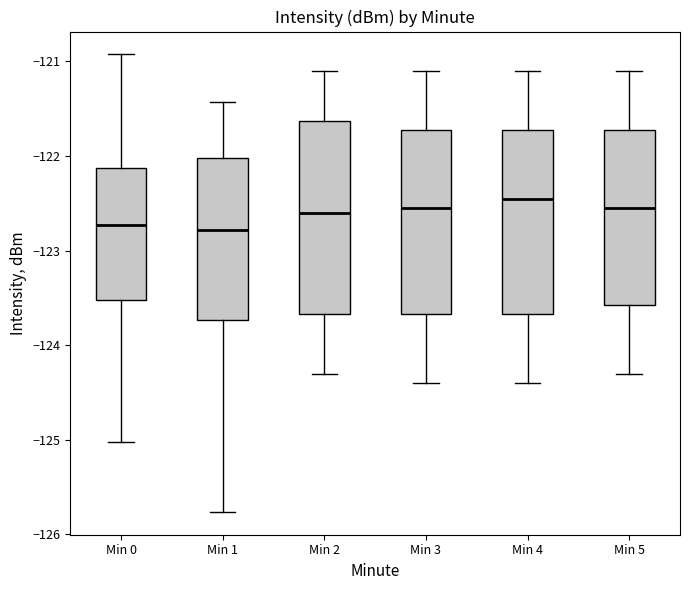

Reading left to right, read every box against the y-axis: the position of its median line, the range the box covers, and the ends of its whiskers. The values are not printed on the chart, so give them approximately, as read against the axis.

Min 0: median -122.7, box -123.5 to -122.1, whiskers -125.0 to -120.9
Min 1: median -122.8, box -123.7 to -122.0, whiskers -125.8 to -121.4
Min 2: median -122.6, box -123.7 to -121.6, whiskers -124.3 to -121.1
Min 3: median -122.5, box -123.7 to -121.7, whiskers -124.4 to -121.1
Min 4: median -122.4, box -123.7 to -121.7, whiskers -124.4 to -121.1
Min 5: median -122.5, box -123.6 to -121.7, whiskers -124.3 to -121.1